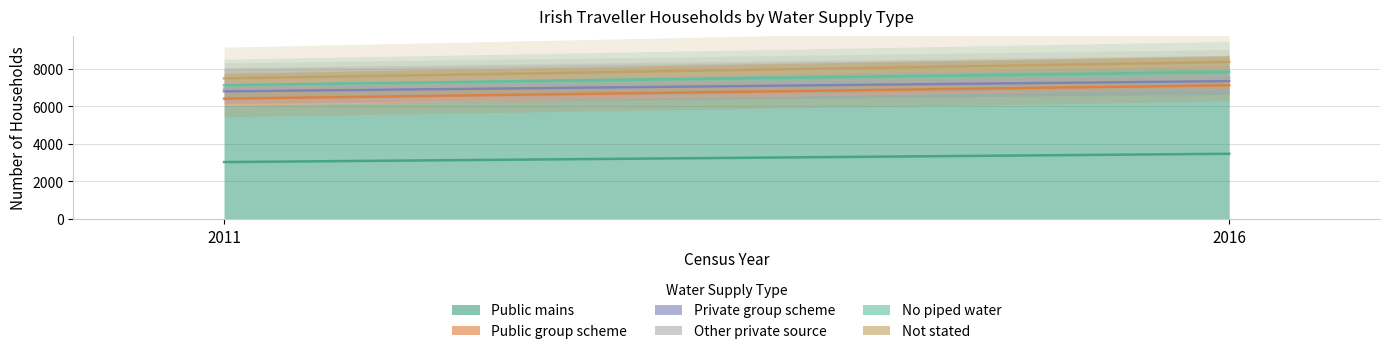

What is the difference between the No piped water values at 2011 and 2016?

199